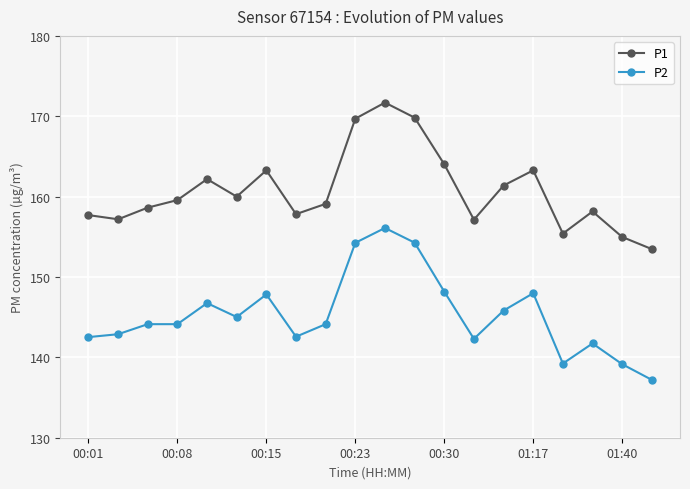

What is the sum of all P1 values?

3214.5